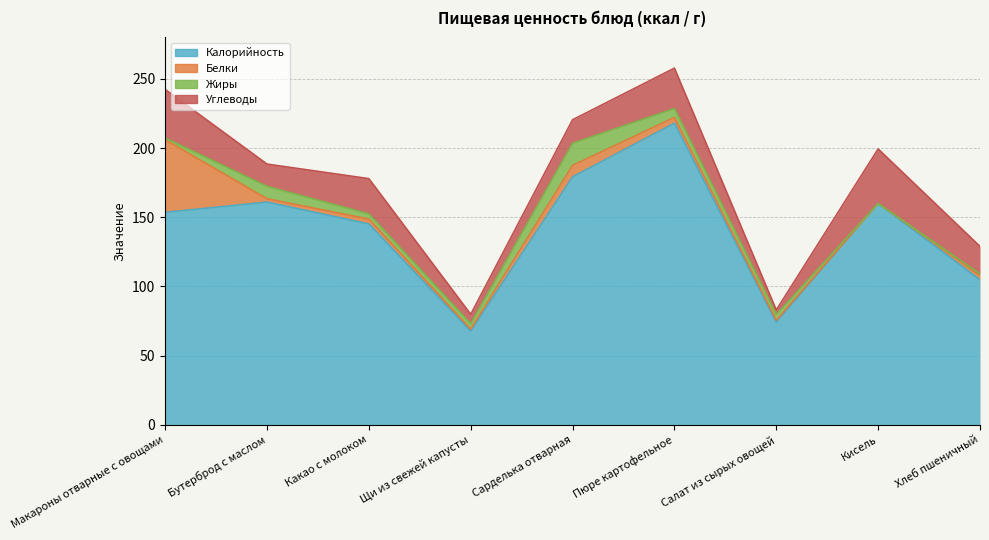

True or false: Калорийность and Углеводы intersect in this chart.

False